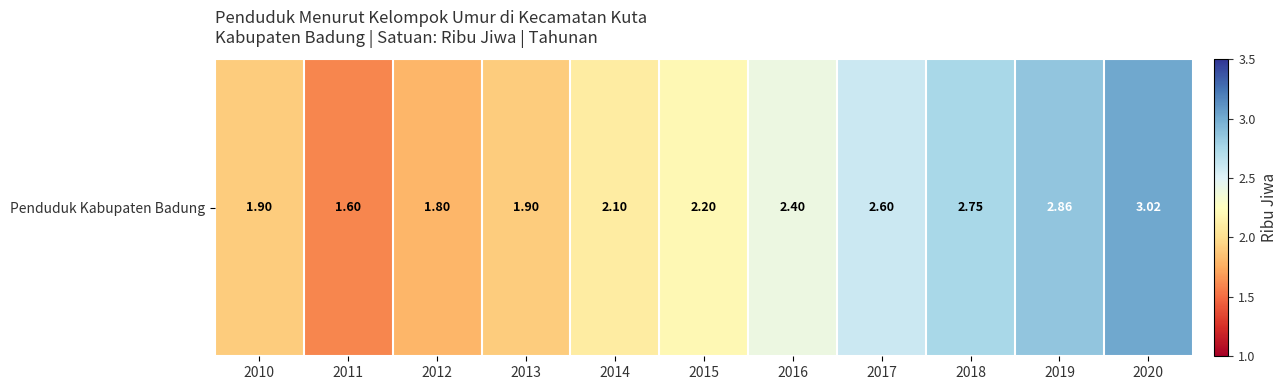

The chart shows a value of 3.1 at 2013. True or false?

False